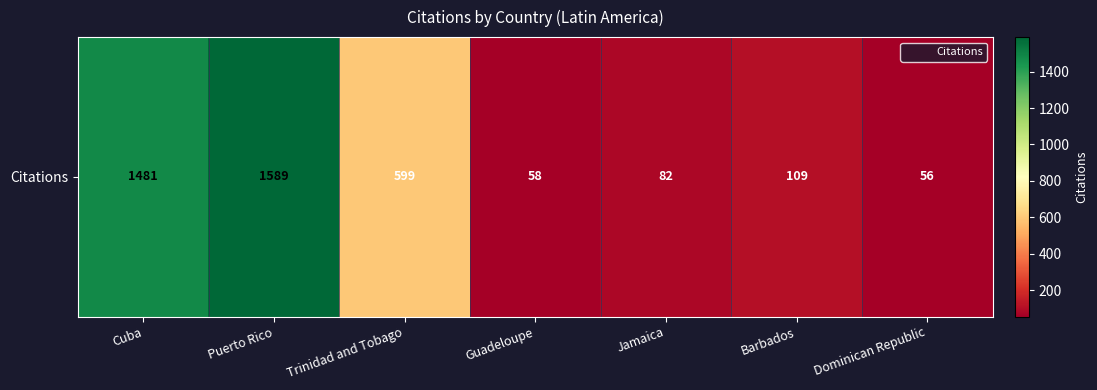

True or false: the data shows 1481 at Cuba.

True